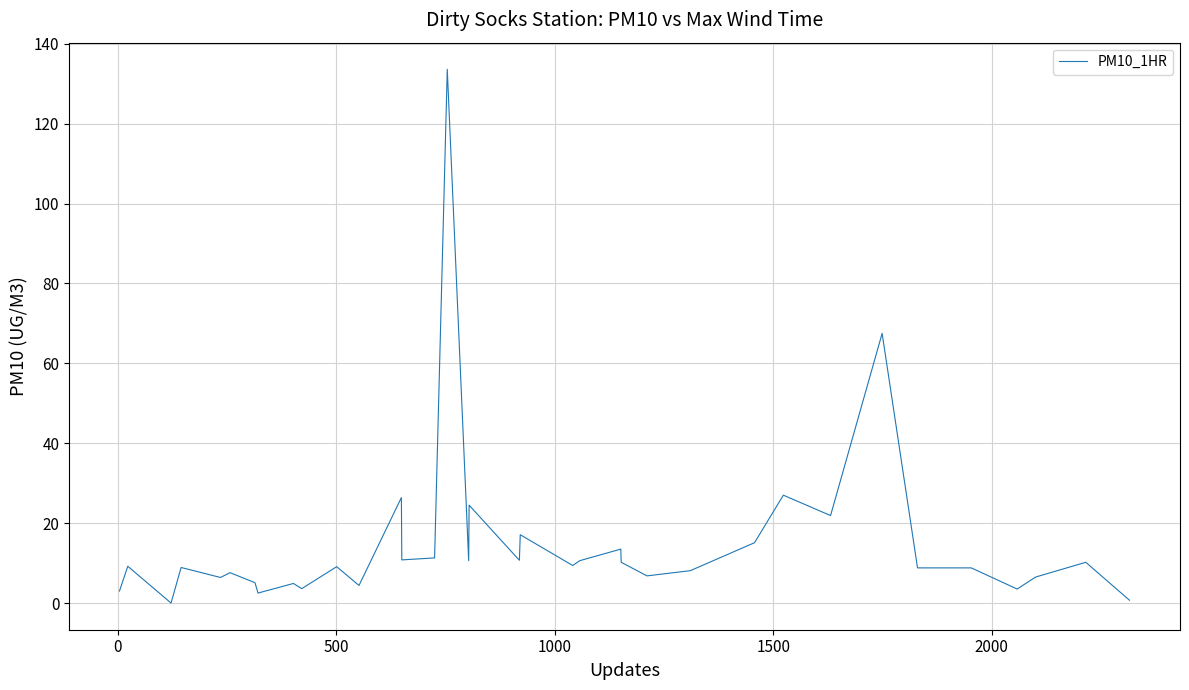

Does the chart display data point markers on the line(s)?

No